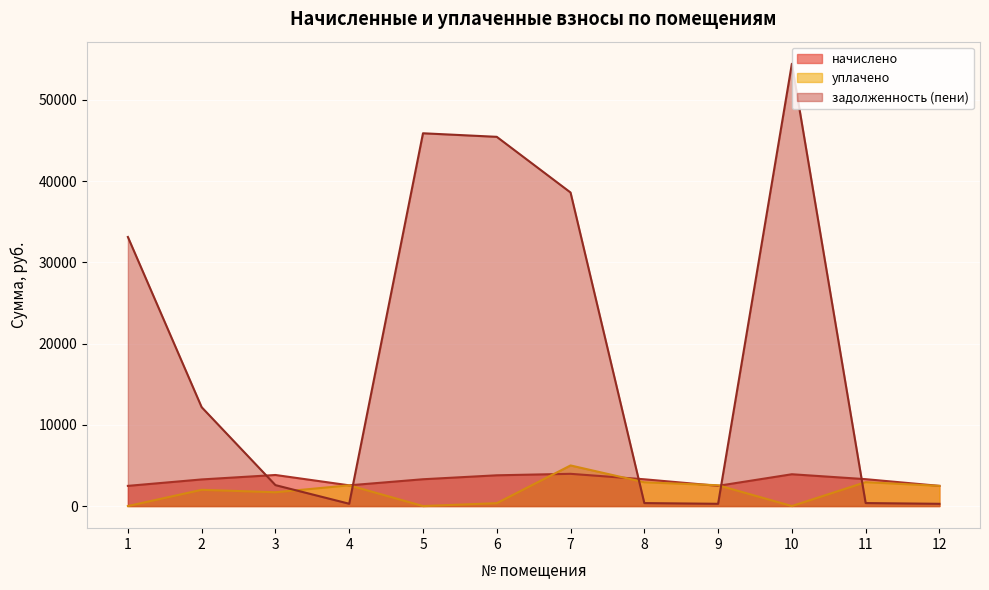

What is the total value across all series at 5?

49201.9